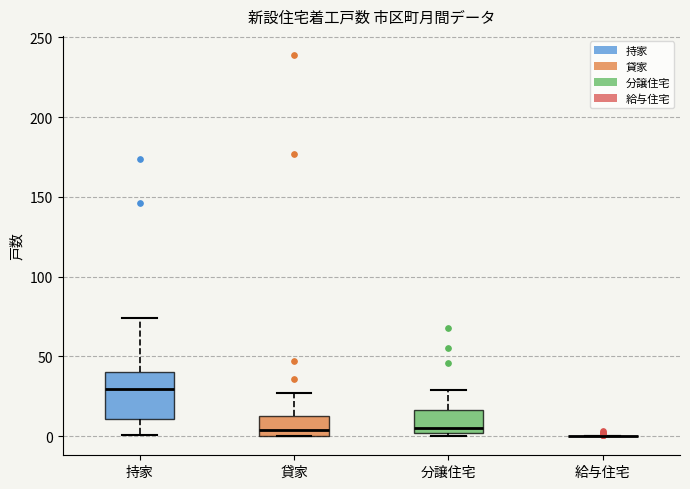

Reading left to right, transcribe this box plot: for each box, give where its median line is, the range the box spans, and where its two whiskers end, as read against the y-axis. The values are not printed on the chart, so give them approximately, as read against the axis.

持家: median 30, box 10 to 40, whiskers 0 to 75
貸家: median 5, box 0 to 15, whiskers 0 to 25
分譲住宅: median 5, box 0 to 15, whiskers 0 (just below the box's lower edge) to 30
給与住宅: box collapsed to a line at 0, whiskers 0 to 0